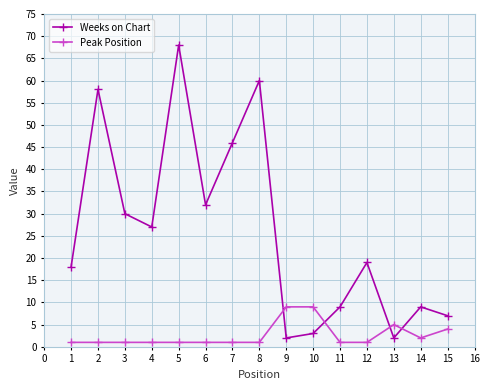

Read the Peak Position value at 6.

1